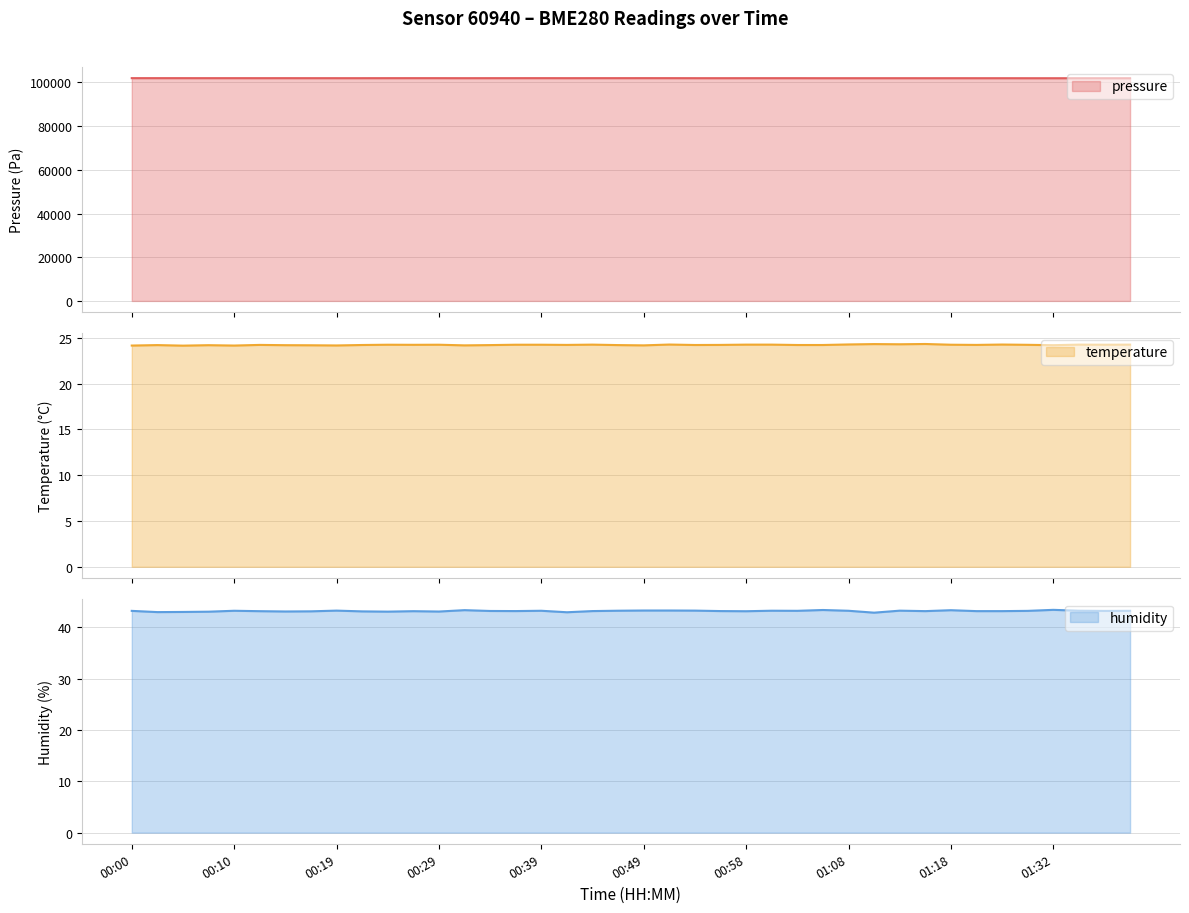

Reading left to right, extract all data points from this chart.

pressure: 101977.0	101976.5	101974.5	101969.5	101971.7	101966.4	101970.3	101963.3	101961.9	101962.1	101969.8	101974.2	101972.4	101960.8	101968.5	101973.3	101977.8	101966.4	101974.1	101974.6	101979.5	101973.9	101962.1	101959.3	101964.3	101966.1	101964.8	101955.0	101956.9	101952.9	101956.8	101951.9	101956.5	101950.5	101951.8	101941.5	101942.9	101936.8	101941.3	101937.7
temperature: 24.1	24.2	24.1	24.2	24.1	24.2	24.2	24.2	24.2	24.2	24.2	24.2	24.2	24.2	24.2	24.2	24.2	24.2	24.2	24.2	24.2	24.3	24.2	24.2	24.2	24.2	24.2	24.2	24.3	24.3	24.3	24.3	24.2	24.2	24.3	24.2	24.2	24.2	24.2	24.2
humidity: 43.2	43.0	43.0	43.0	43.2	43.1	43.1	43.1	43.2	43.1	43.0	43.1	43.1	43.3	43.2	43.2	43.2	42.9	43.2	43.2	43.3	43.3	43.2	43.2	43.1	43.2	43.2	43.4	43.2	42.9	43.2	43.1	43.3	43.1	43.1	43.2	43.4	43.2	43.2	43.2